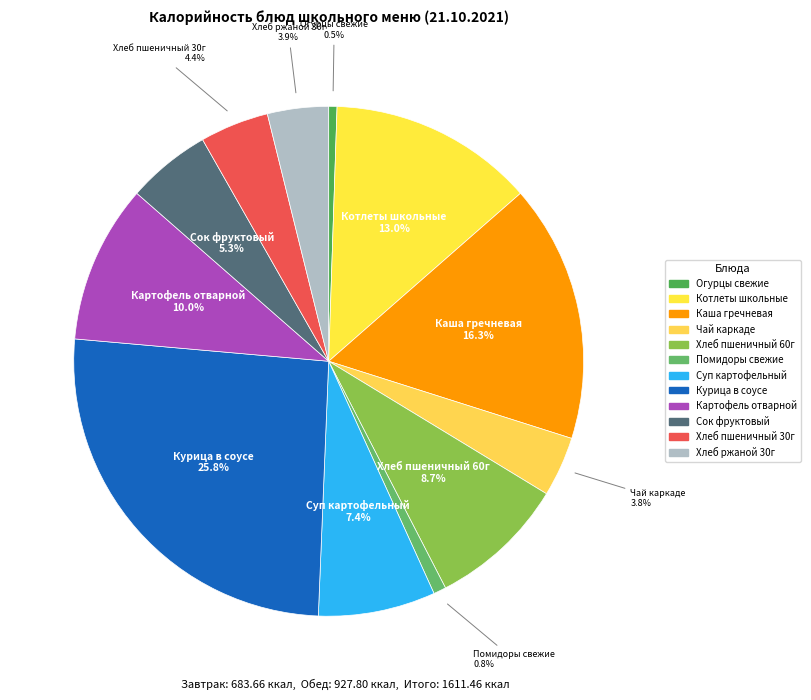

To the nearest percent, what is the combined percentage of Чай каркаде and Котлеты школьные?

17%